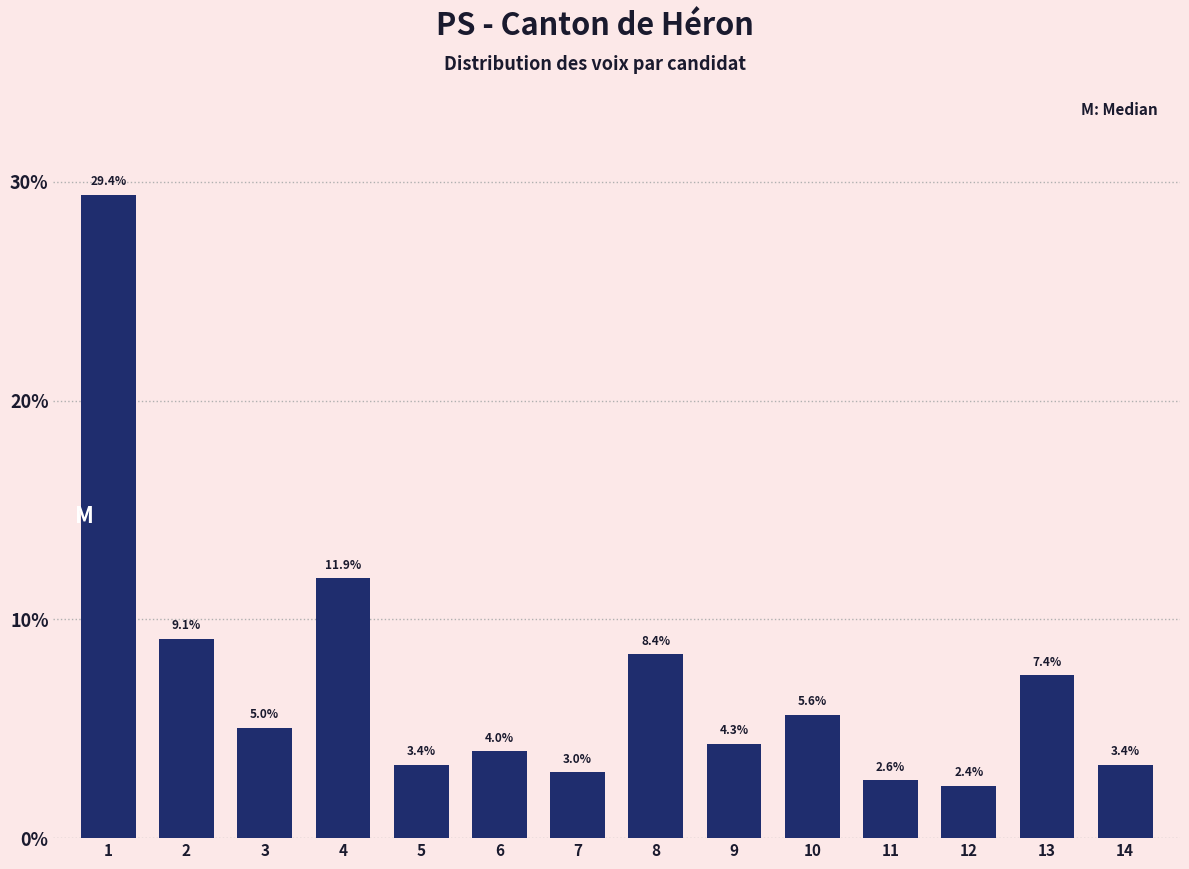

Reading left to right, what are all the values shown in this chart?

1=29.4	2=9.1	3=5.0	4=11.9	5=3.4	6=4.0	7=3.0	8=8.4	9=4.3	10=5.6	11=2.6	12=2.4	13=7.4	14=3.4